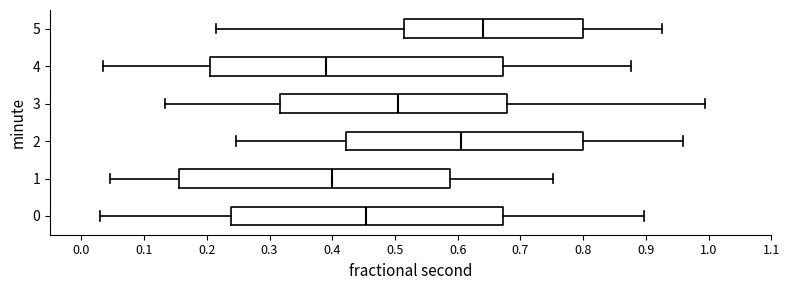

Reading bottom to top, read every box against the x-axis: the position of its median line, the range the box covers, and the ends of its whiskers. The values are not printed on the chart, so give them approximately, as read against the axis.

0: median 0.45, box 0.24 to 0.67, whiskers 0.03 to 0.90
1: median 0.40, box 0.16 to 0.59, whiskers 0.05 to 0.75
2: median 0.60, box 0.42 to 0.80, whiskers 0.25 to 0.96
3: median 0.51, box 0.32 to 0.68, whiskers 0.13 to 0.99
4: median 0.39, box 0.21 to 0.67, whiskers 0.03 to 0.88
5: median 0.64, box 0.51 to 0.80, whiskers 0.22 to 0.93